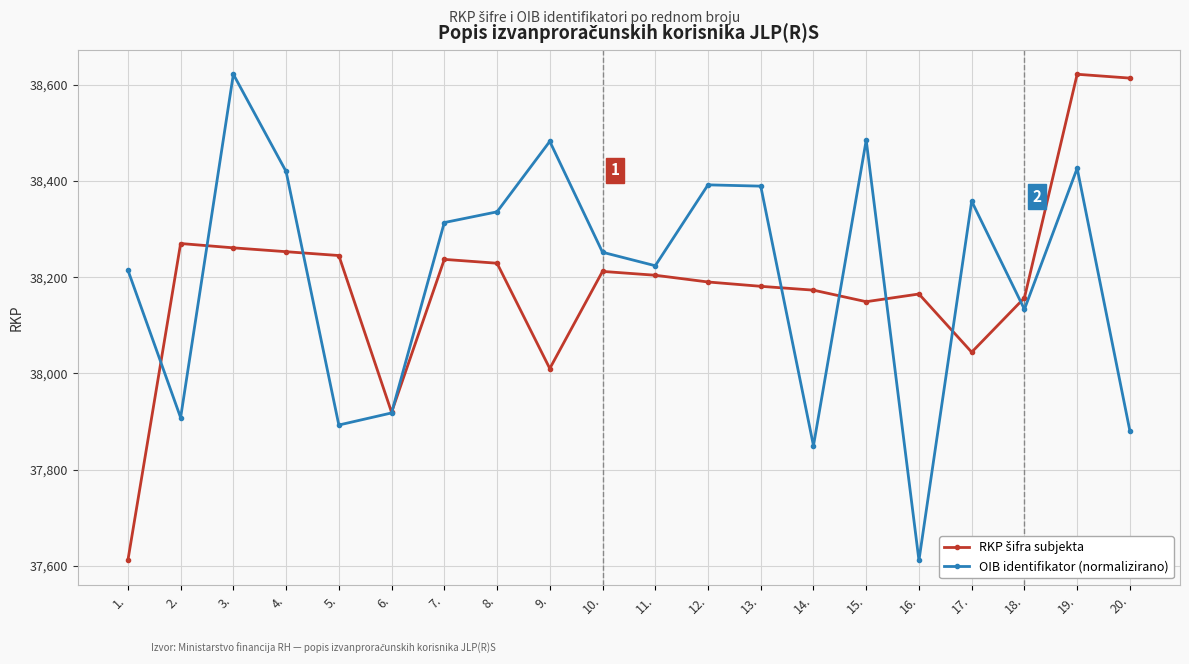

What is the spread (max minus min) of values at 10.?

39.8